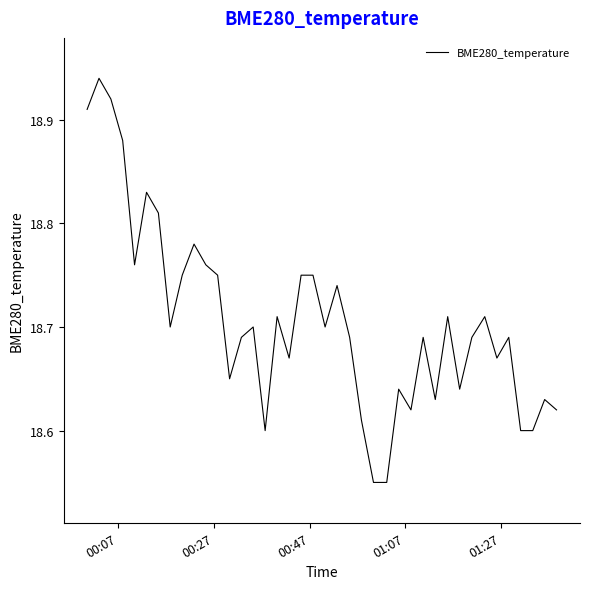

What is the difference between the maximum and minimum values?

0.4